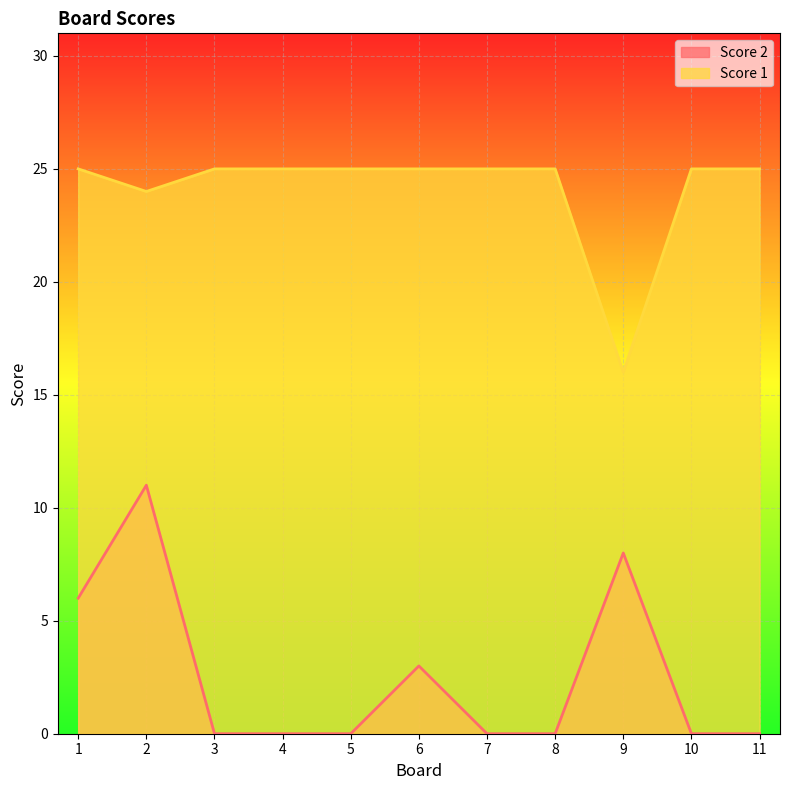

What are all the series names shown in the legend?

Score 2, Score 1